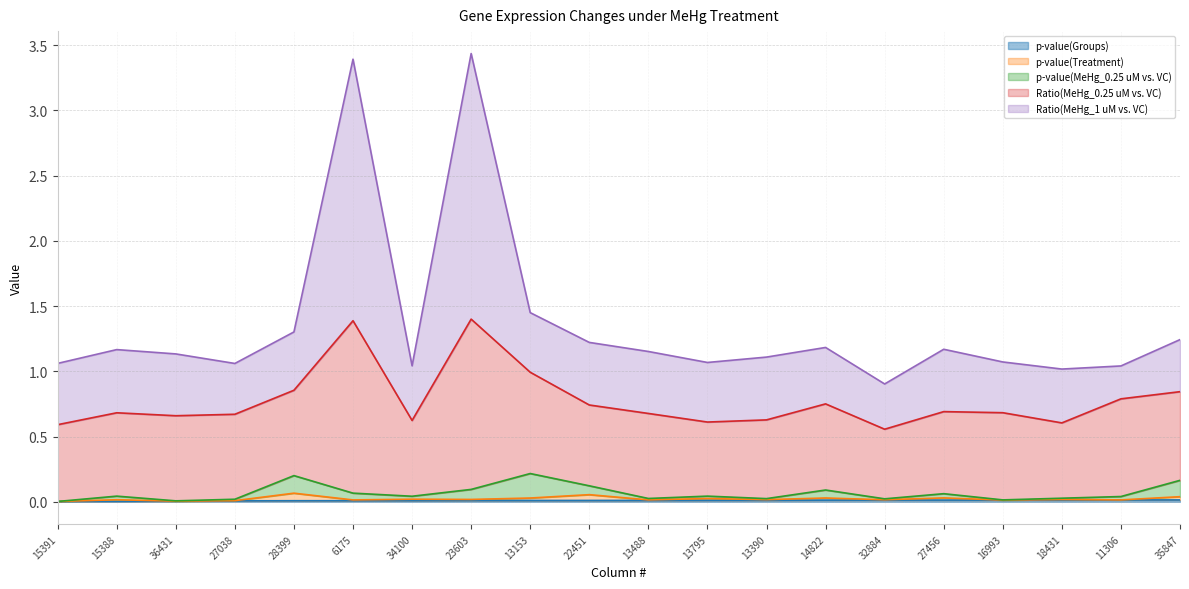

How many values in the Ratio(MeHg_1 uM vs. VC) series exceed 1?

19